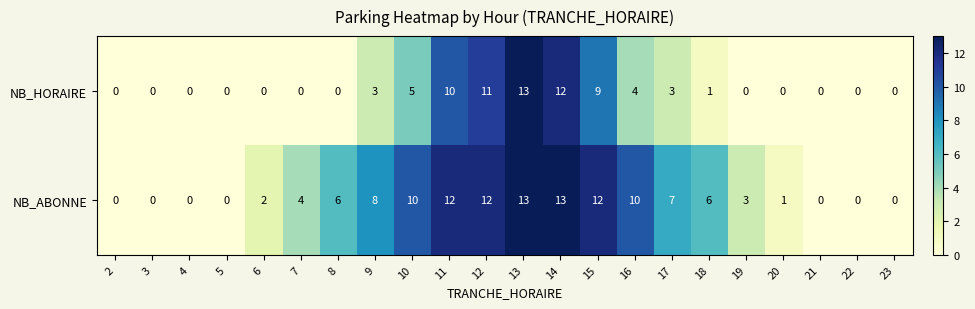

List the series in order of their overall mean, lowest first.

NB_HORAIRE, NB_ABONNE